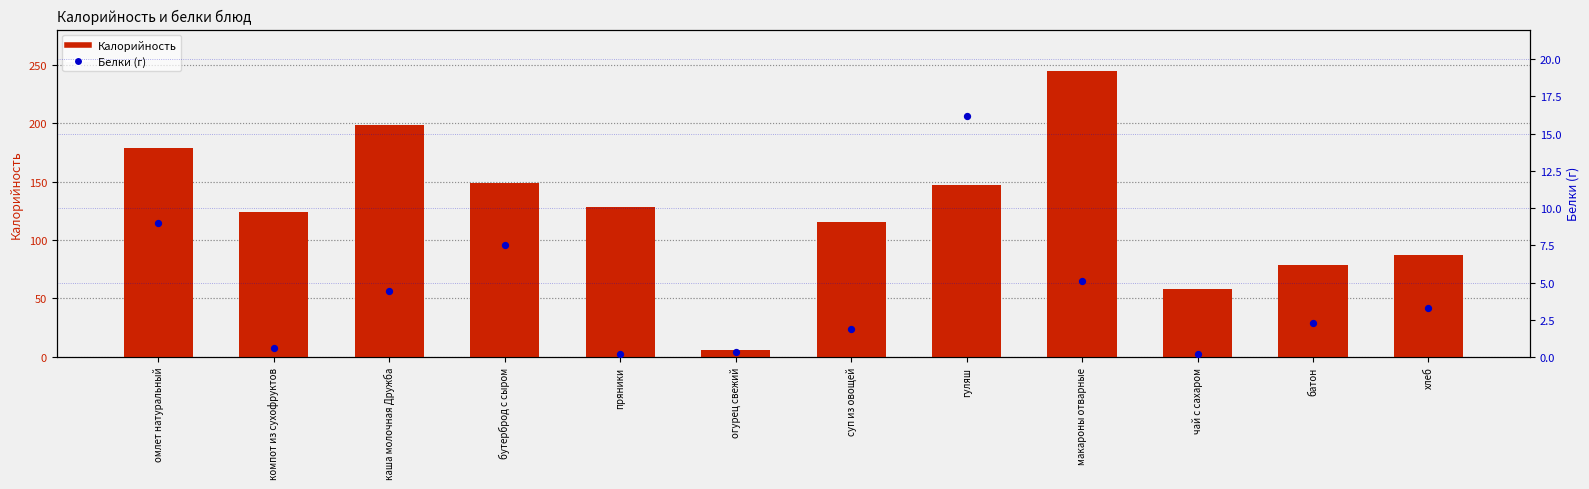

Which series reaches the maximum Y coordinate?

Калорийность